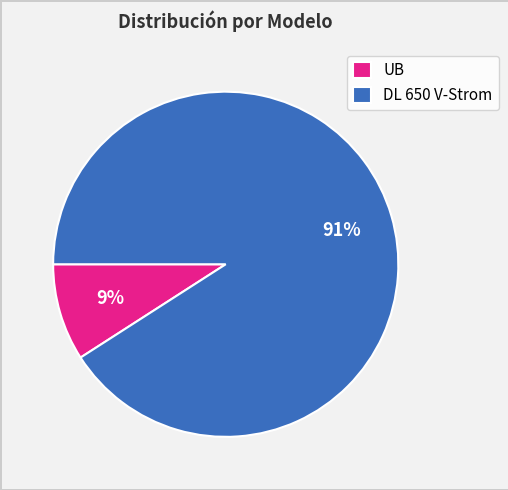

How many segments does this pie chart have?

2